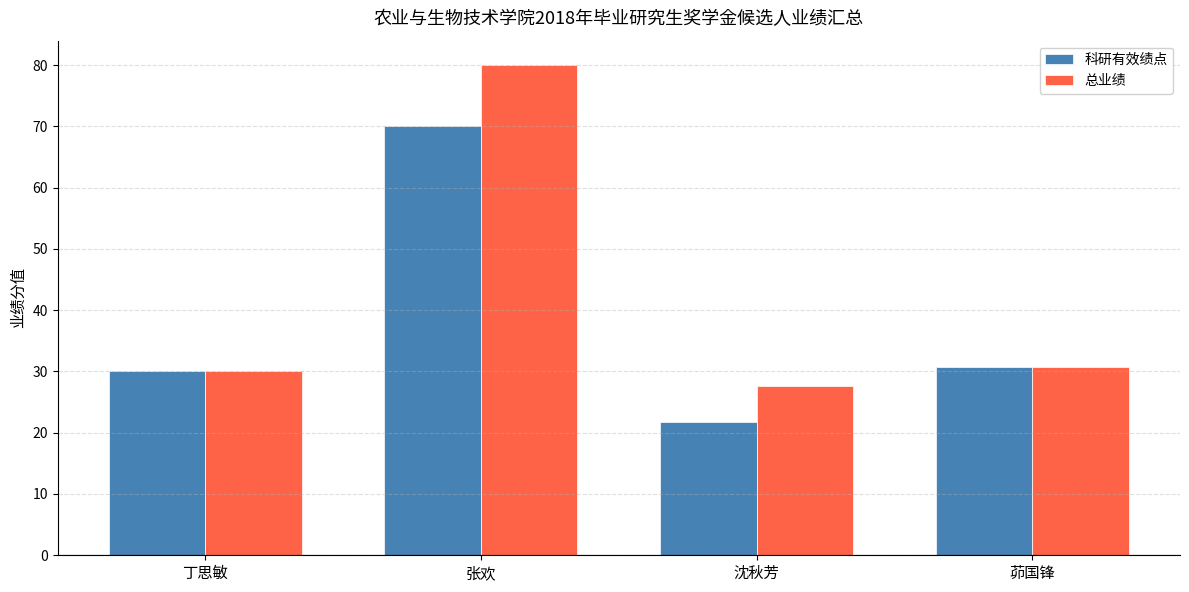

The 总业绩 series shows 49.1 at 沈秋芳. True or false?

False